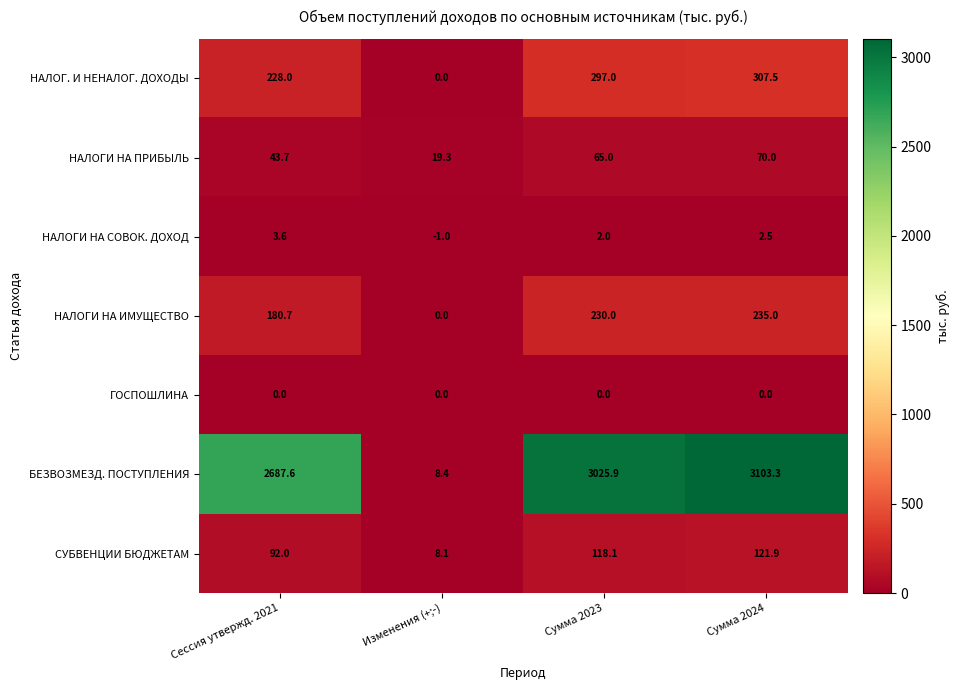

True or false: НАЛОГ. И НЕНАЛОГ. ДОХОДЫ has a value of 228.0 at Сессия утвержд. 2021.

True